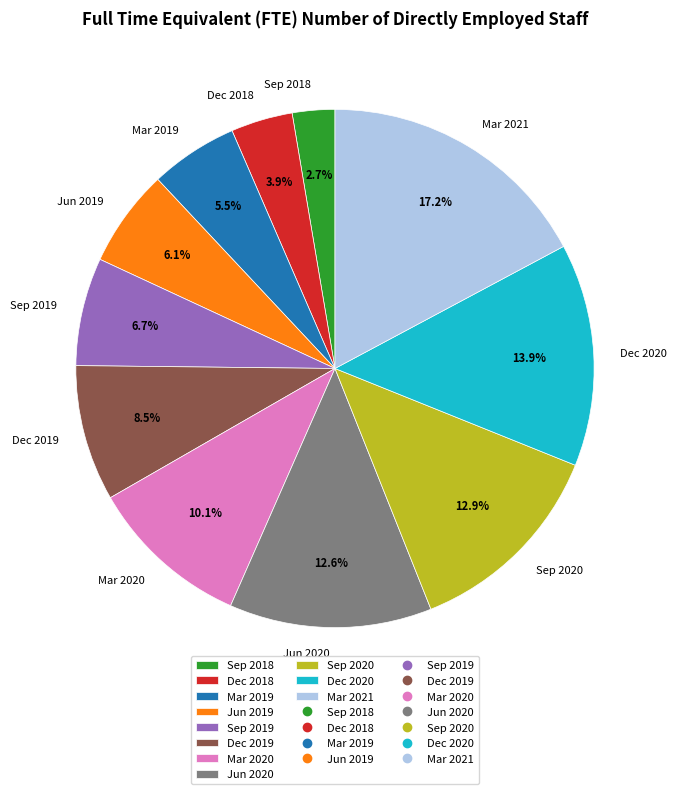

To the nearest percent, what is the difference between the Dec 2018 and Mar 2021 slice percentages?

13%